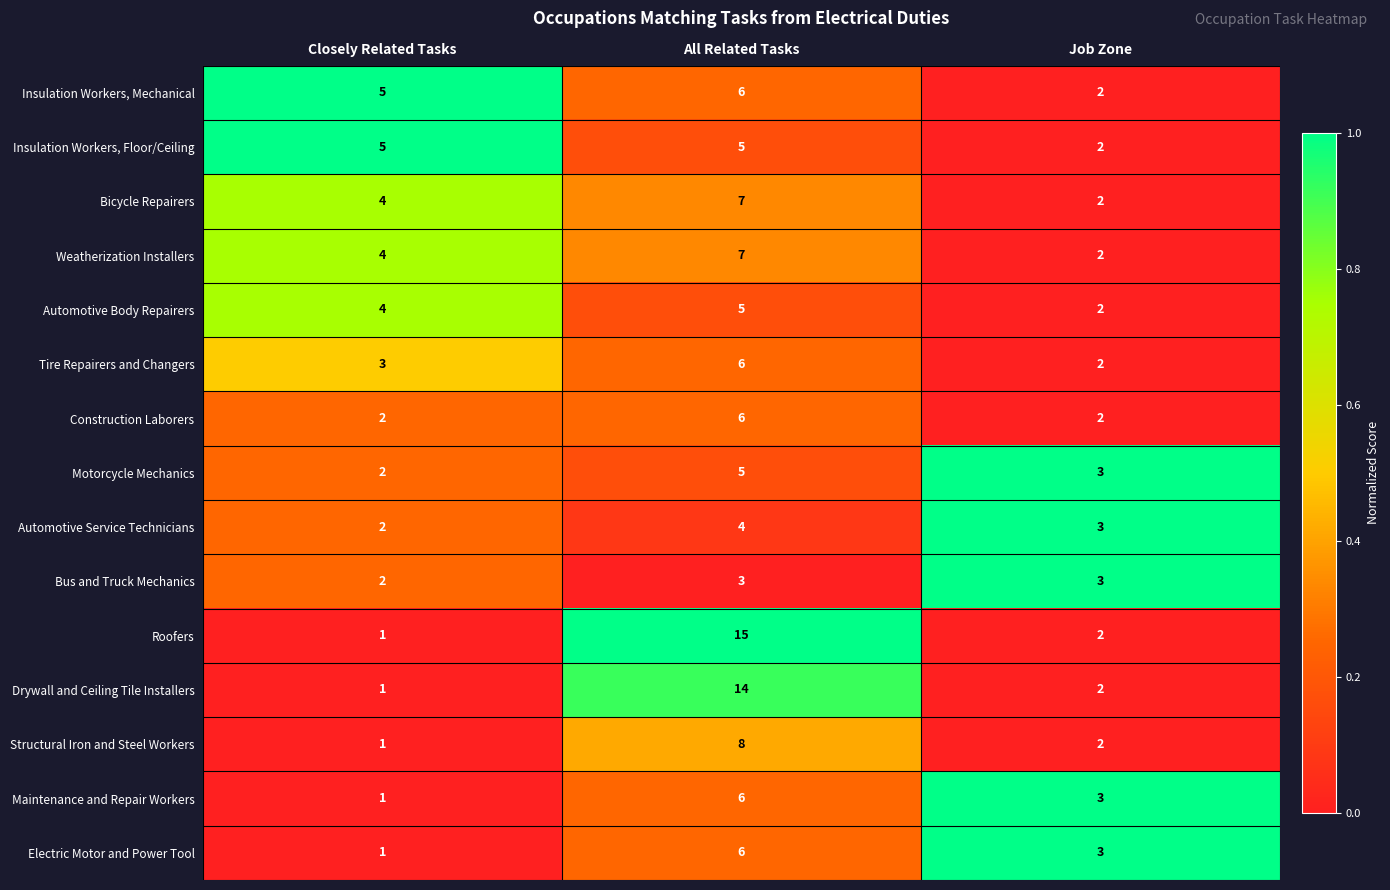

Which category has the lowest value in the Automotive Body Repairers series?

Job Zone